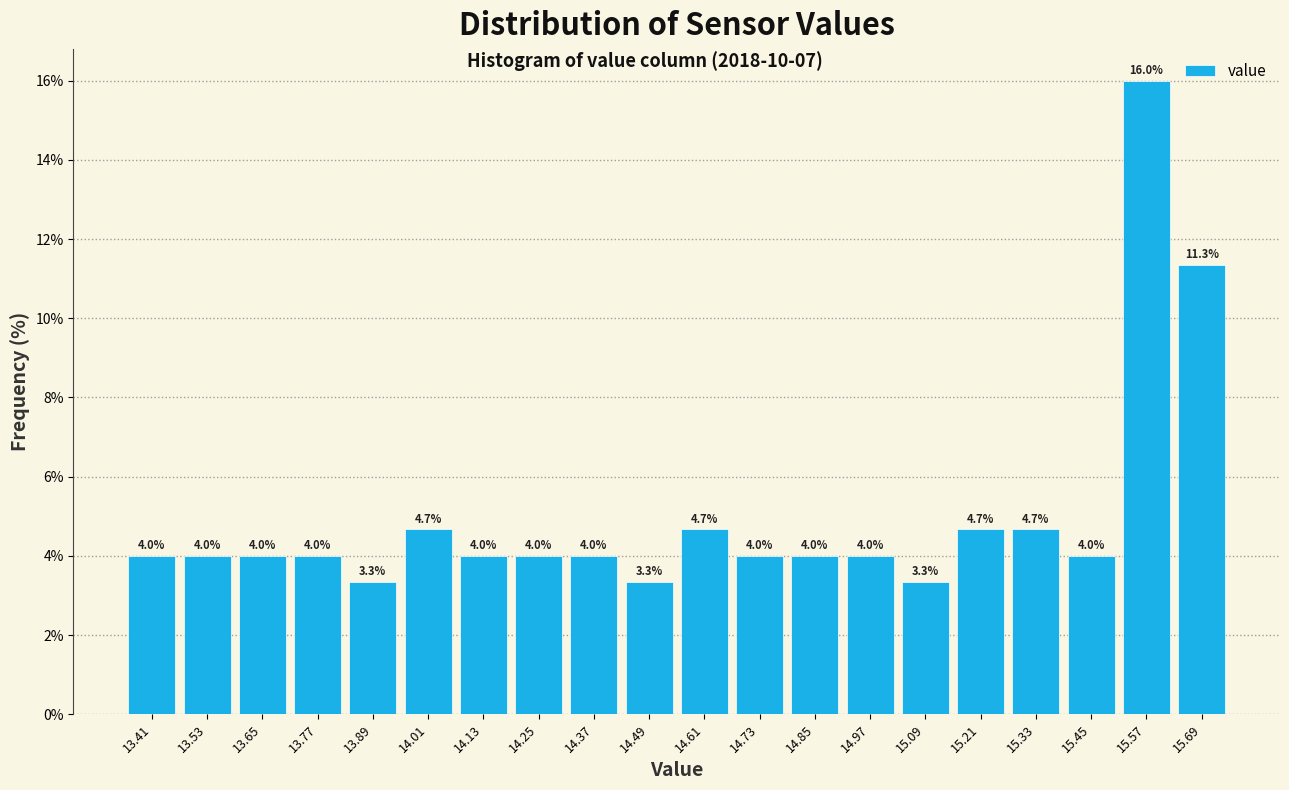

Reading left to right, list every bar in this chart as the range it spans on the x-axis followed by its height. The bar edges are not printed on the chart, so give them approximately, as read against the axis.

13.35 to 13.47: 4.0
13.47 to 13.59: 4.0
13.59 to 13.71: 4.0
13.71 to 13.83: 4.0
13.83 to 13.95: 3.3
13.95 to 14.07: 4.7
14.07 to 14.19: 4.0
14.19 to 14.31: 4.0
14.31 to 14.43: 4.0
14.43 to 14.55: 3.3
14.55 to 14.67: 4.7
14.67 to 14.79: 4.0
14.79 to 14.91: 4.0
14.91 to 15.03: 4.0
15.03 to 15.15: 3.3
15.15 to 15.27: 4.7
15.27 to 15.39: 4.7
15.39 to 15.51: 4.0
15.51 to 15.63: 16.0
15.63 to 15.75: 11.3